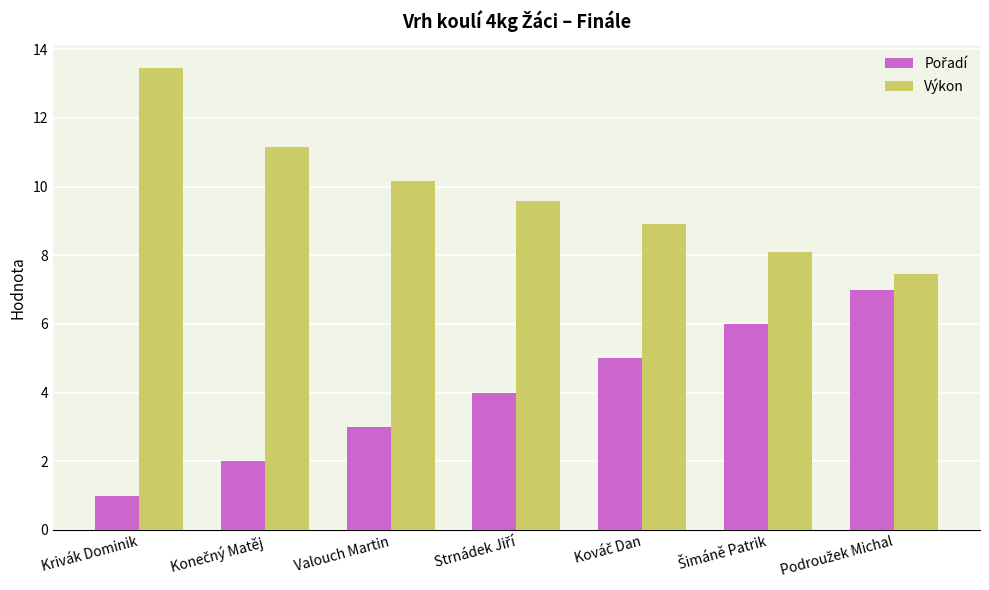

Which series has the largest total across all categories?

Výkon